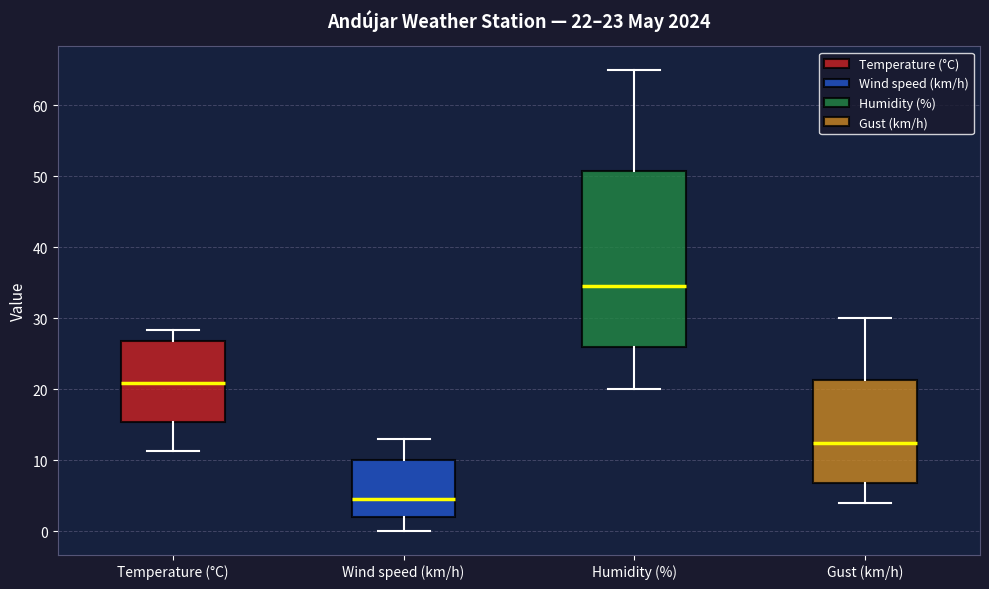

Which box has the lowest median line?

Wind speed (km/h)